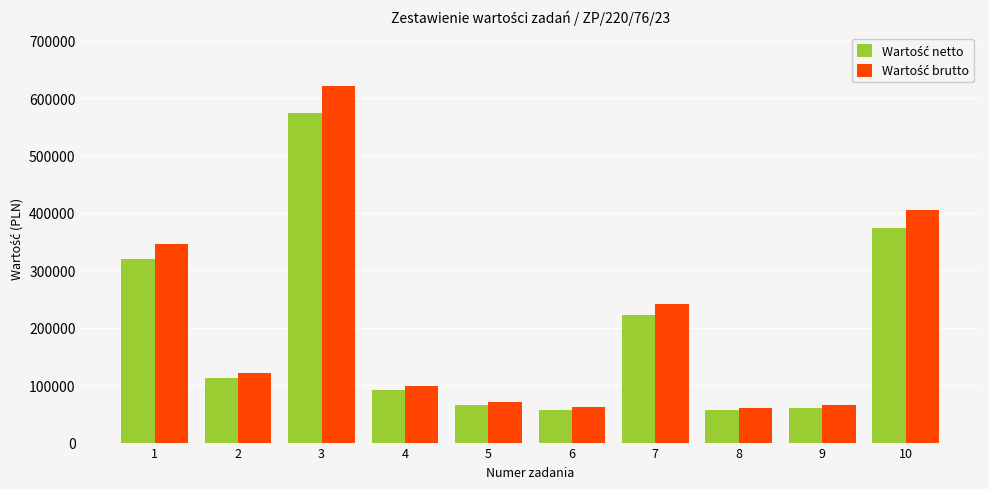

At how many categories does at least one series exceed 154271?

4